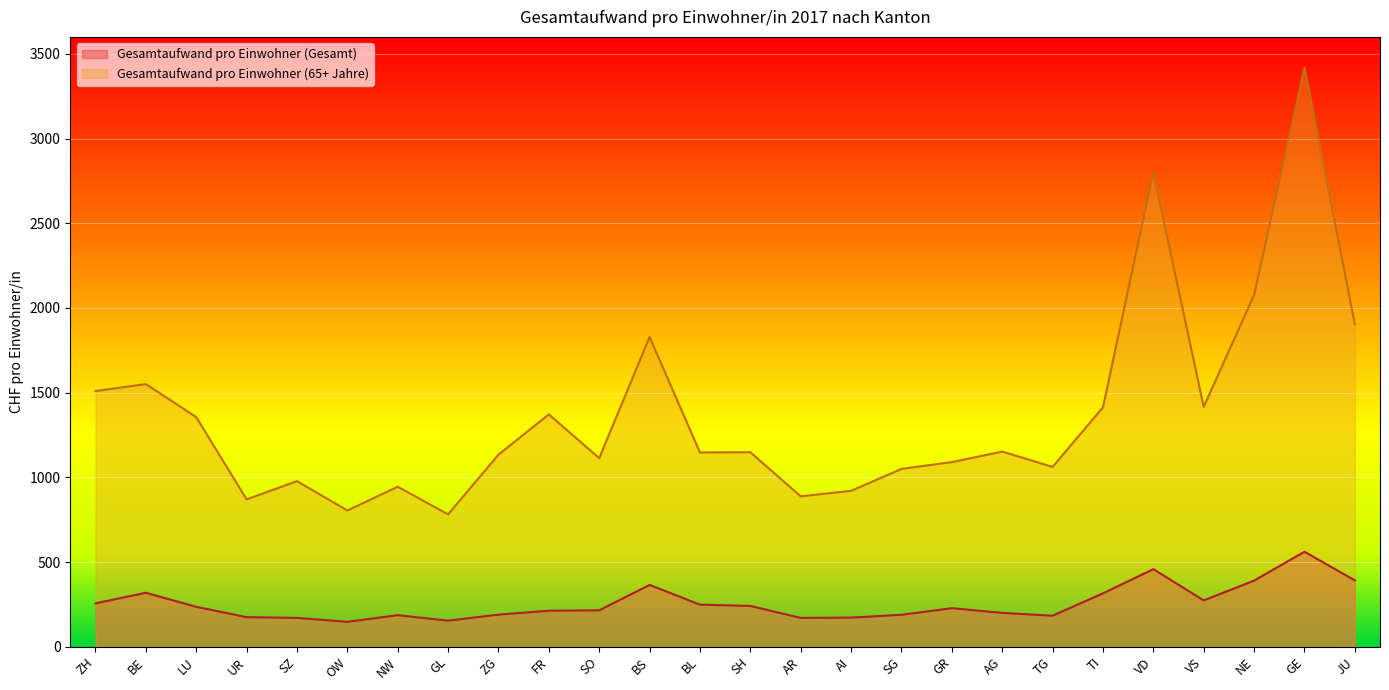

What is the lowest value of the Gesamtaufwand pro Einwohner (Gesamt) series?

147.2